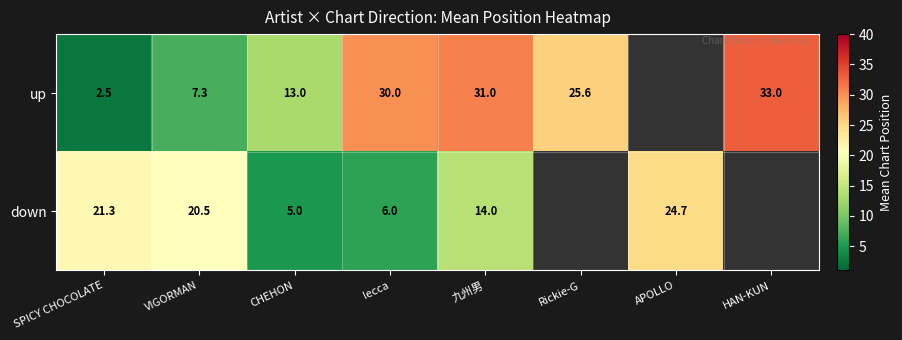

At CHEHON, list the series in order from smallest to largest.

down, up